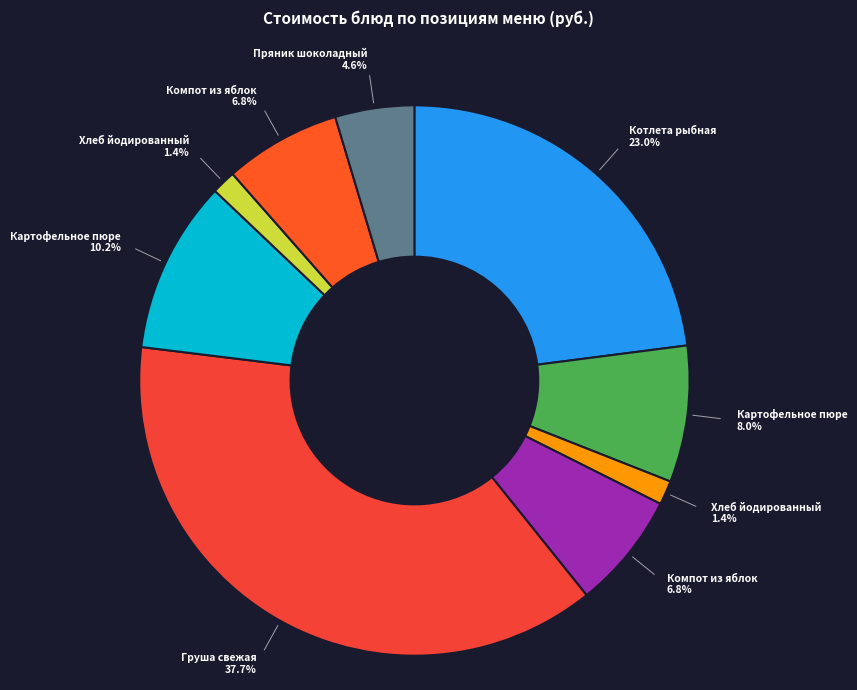

Count the number of slices in the pie.

9